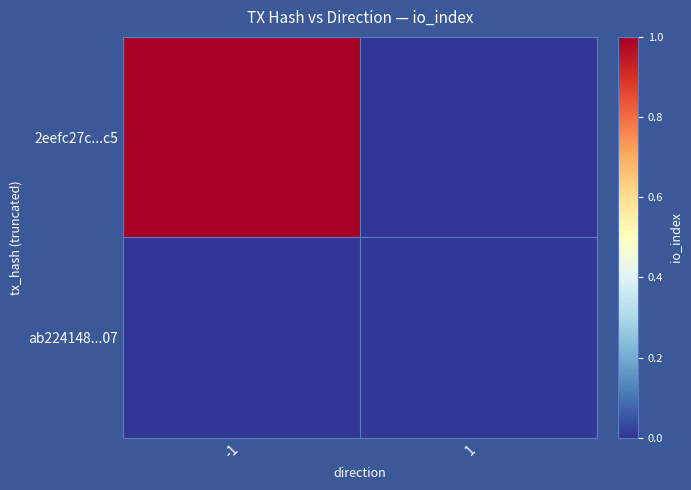

List the series in order of their peak value, highest first.

2eefc27c...c5, ab224148...07